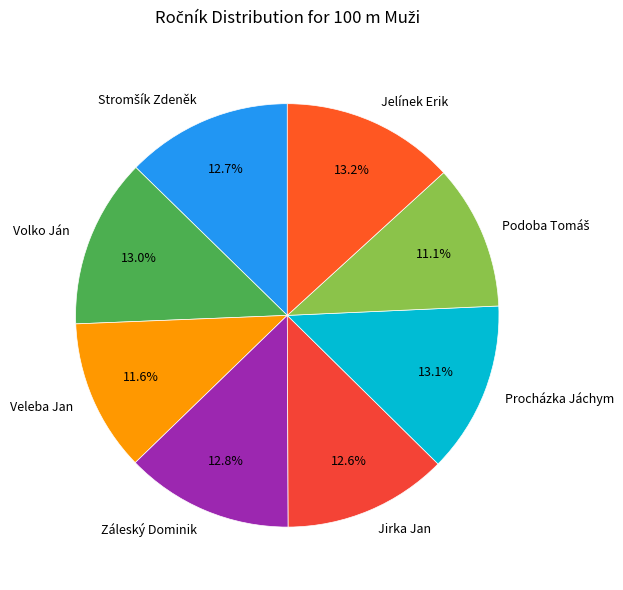

What portion of the pie excludes Jirka Jan?

87.4%